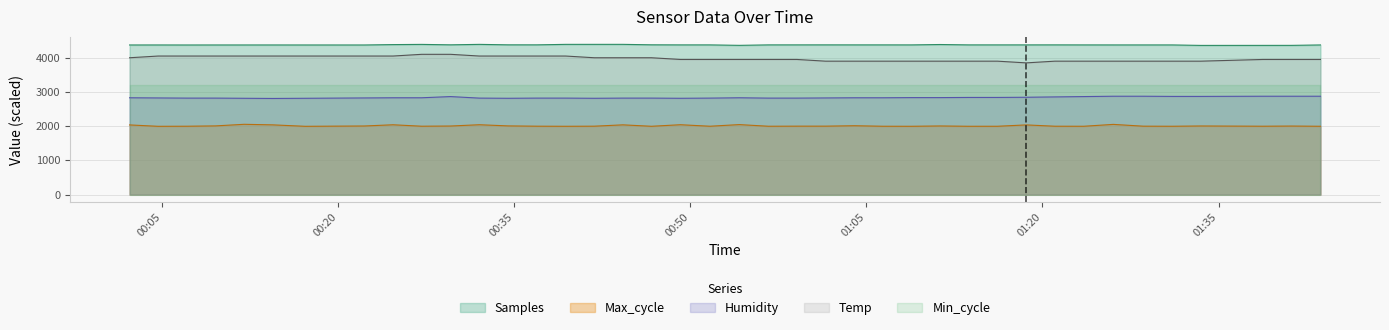

What is the smallest value displayed?

1995.8